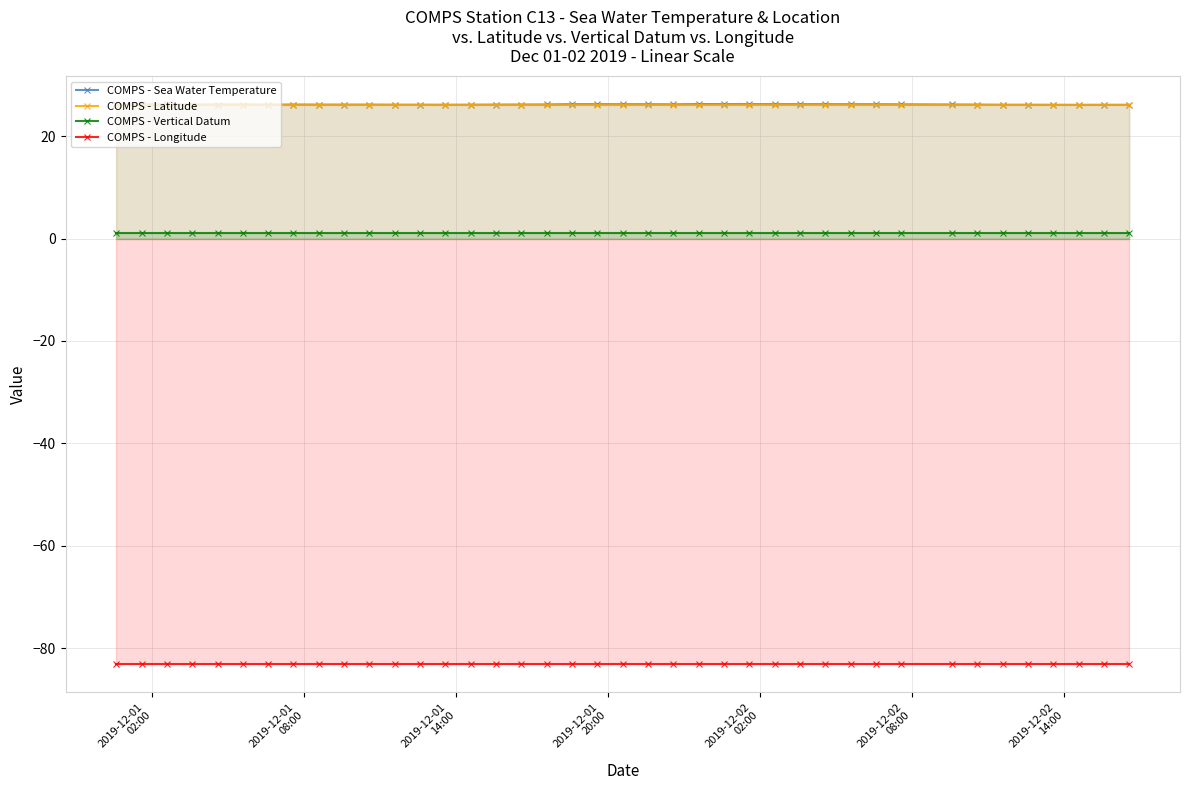

True or false: COMPS - Longitude and COMPS - Latitude cross at least once.

False